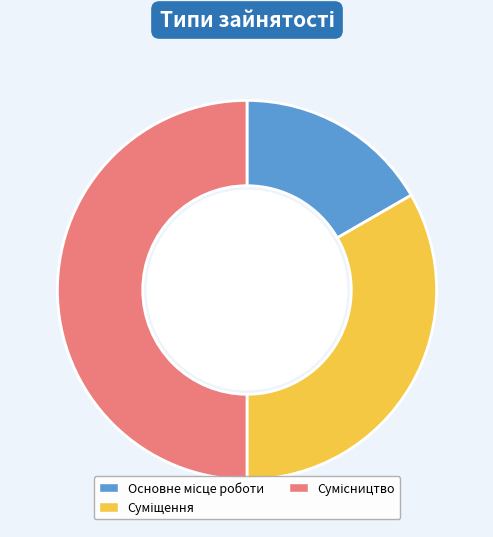

Rank the categories by value from highest to lowest.

Сумісництво, Суміщення, Основне місце роботи